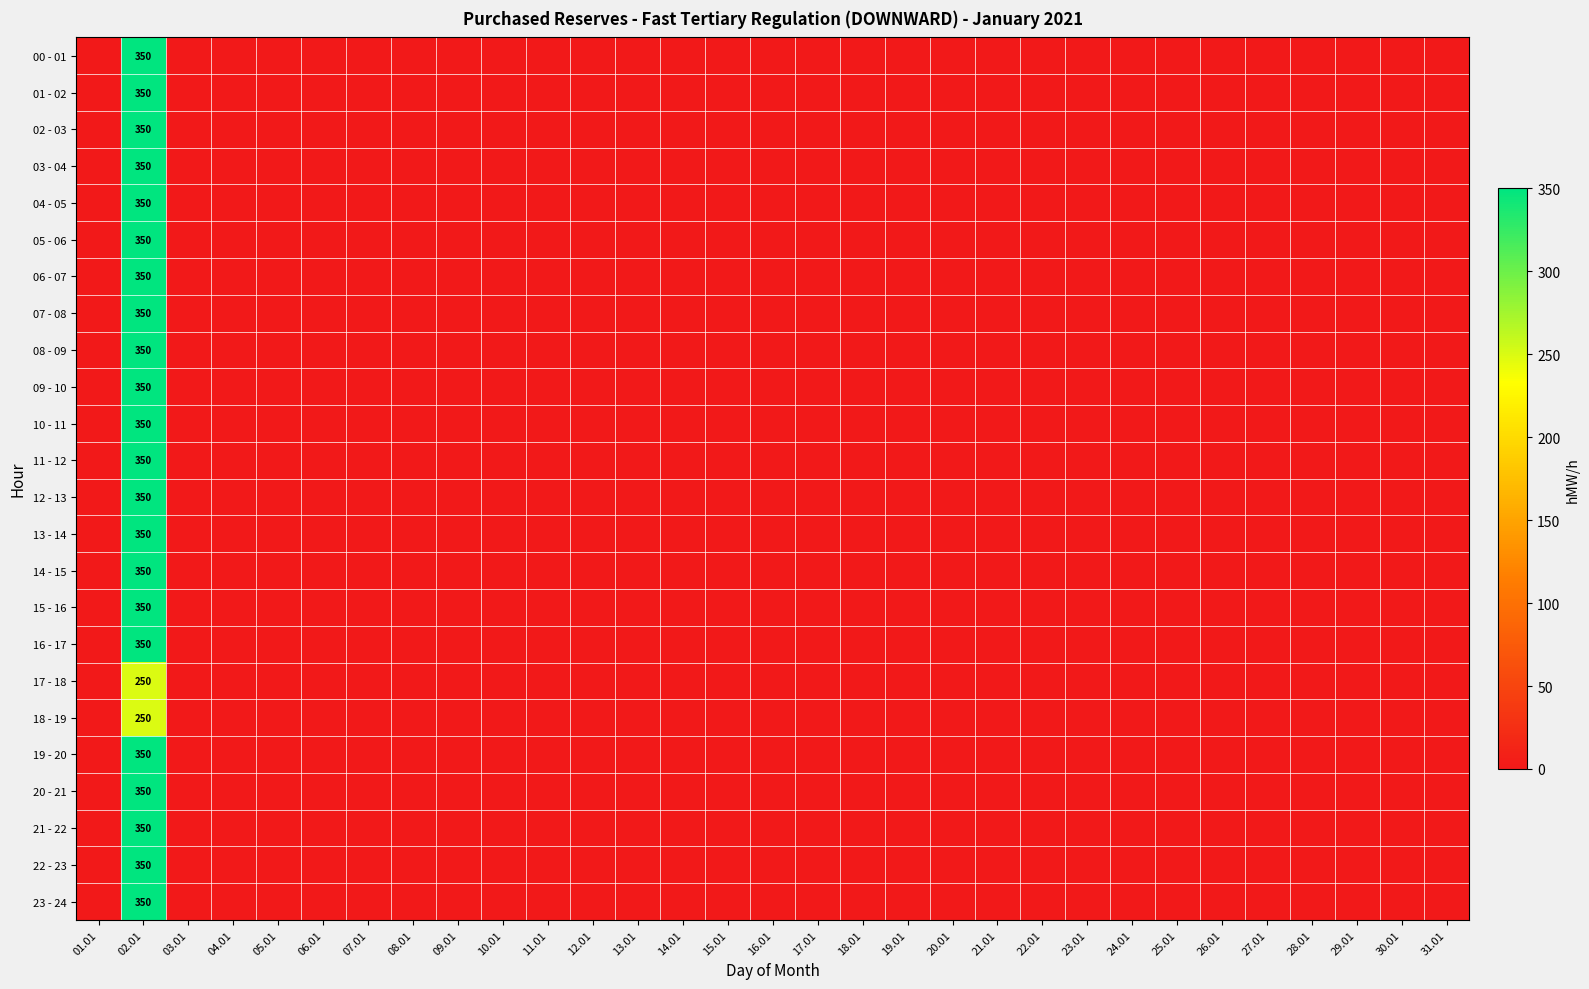

What is the difference between the 00 - 01 values at 04.01 and 02.01?

350